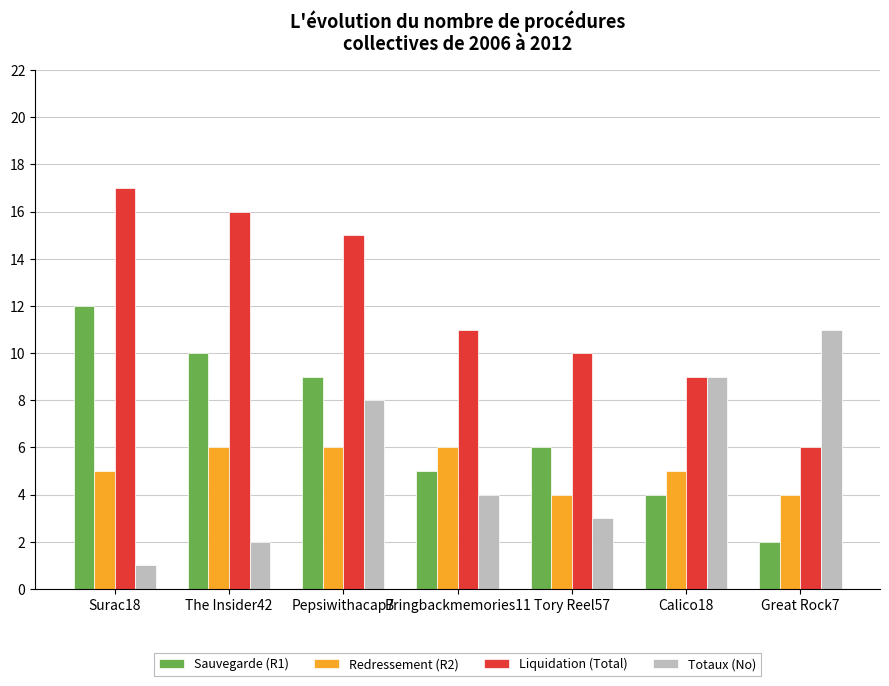

What is the spread (max minus min) of values at Calico18?

5